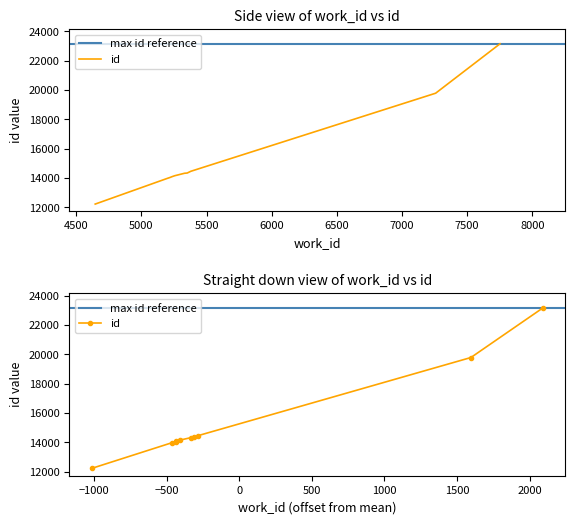

How many values are below 14324?

5